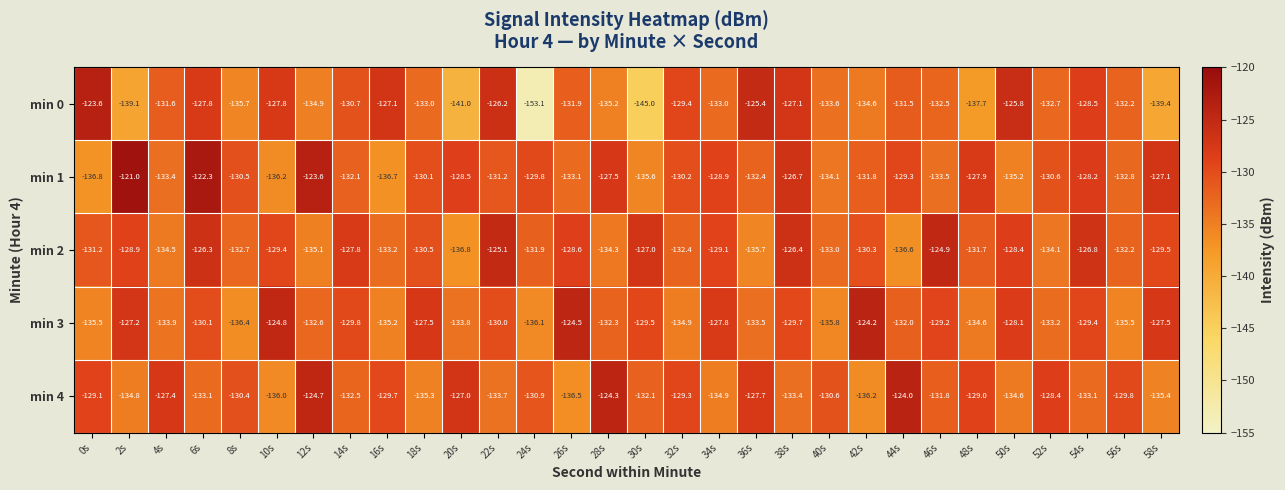

What is the smallest value displayed?

-153.1